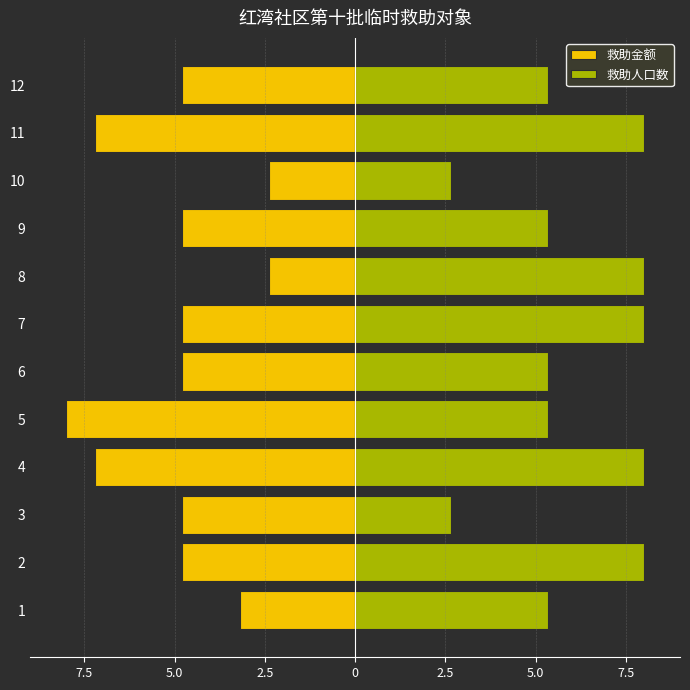

Reading left to right, extract all data points from this chart.

救助金额: -3.2	-4.8	-4.8	-7.2	-8.0	-4.8	-4.8	-2.4	-4.8	-2.4	-7.2	-4.8
救助人口数: 5.3	8.0	2.7	8.0	5.3	5.3	8.0	8.0	5.3	2.7	8.0	5.3